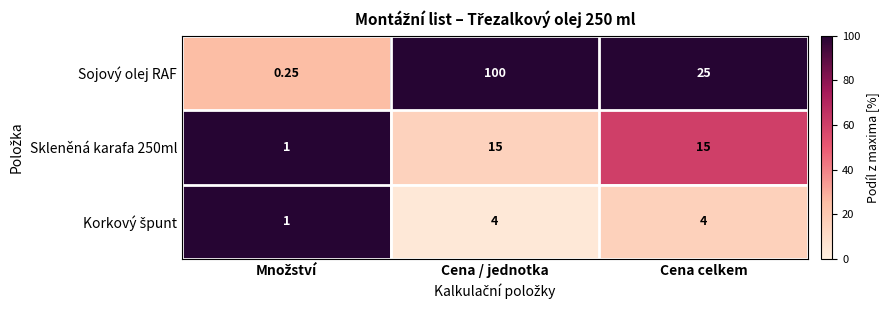

Which series changed the most between Cena / jednotka and Cena celkem?

Sojový olej RAF